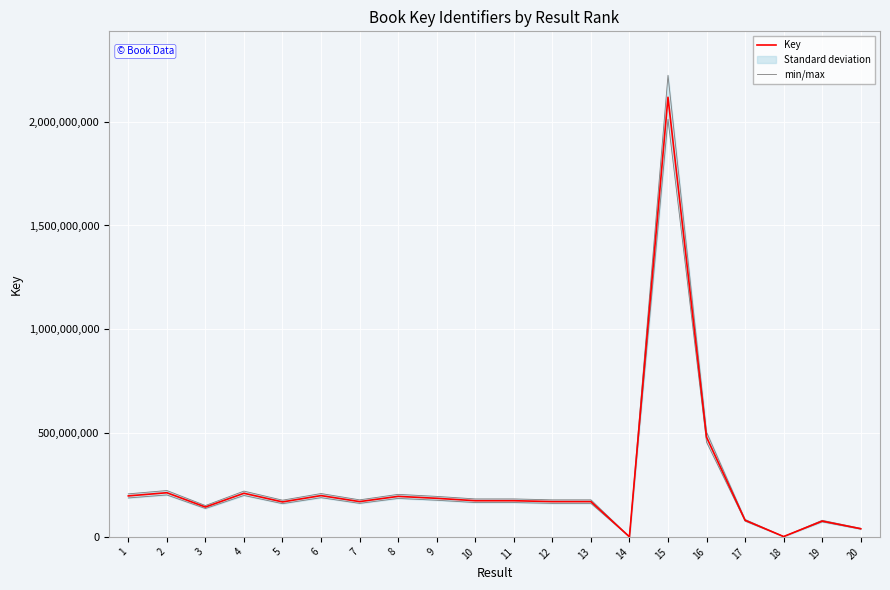

What is the minimum value for min/max?

328649.0